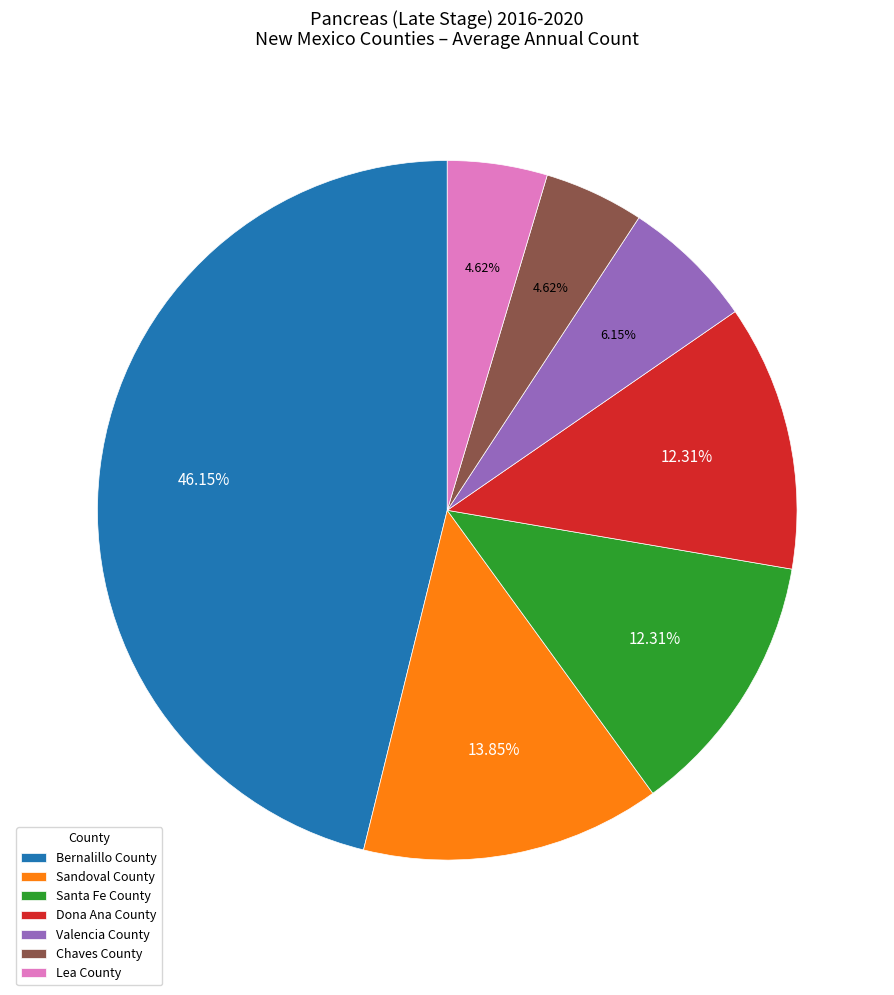

What is the ratio of the value at Lea County to the value at Santa Fe County?

0.4